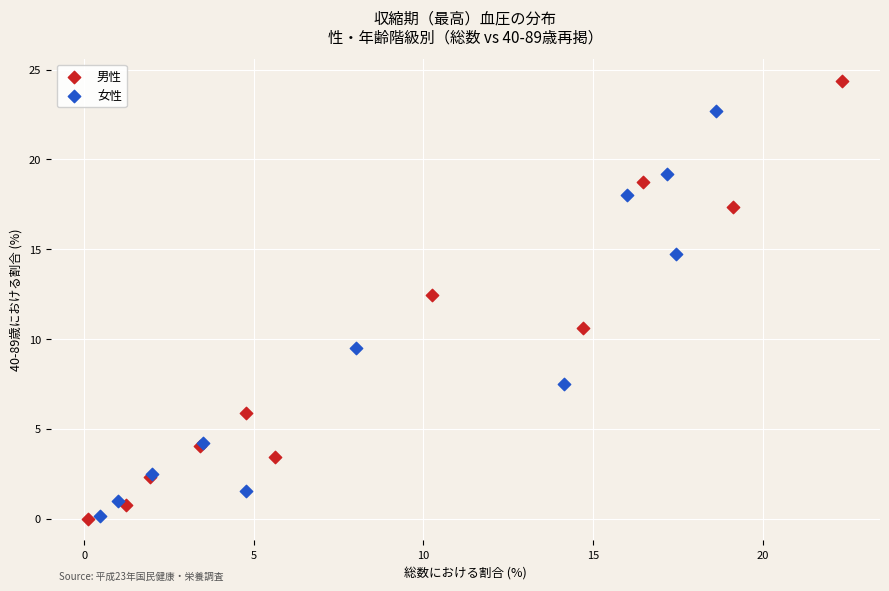

What are all the series names shown in the legend?

男性, 女性